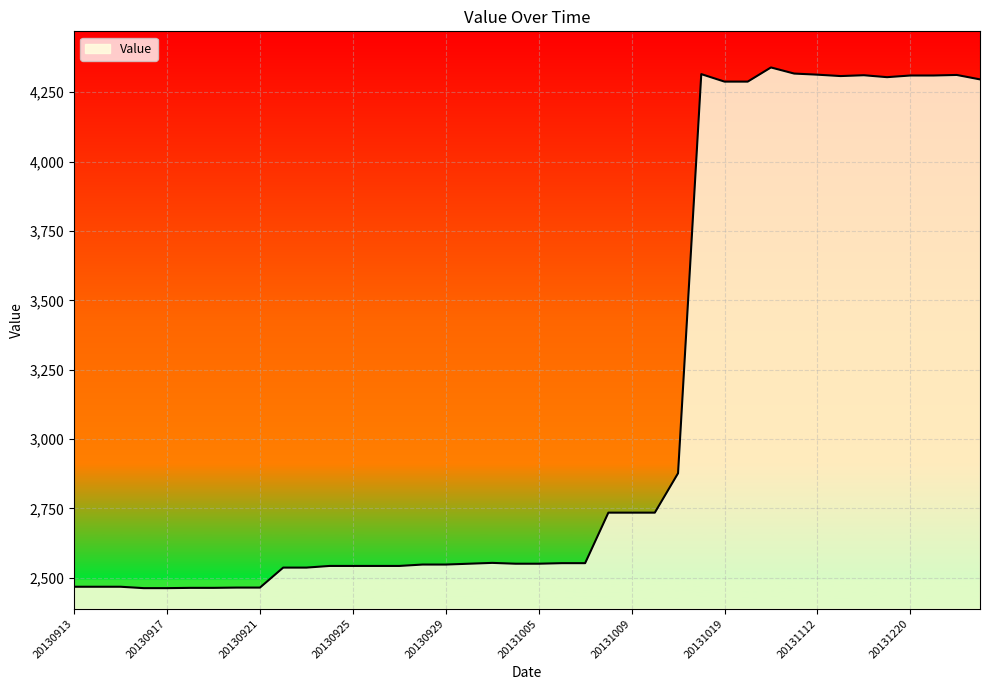

What is the difference between the maximum and minimum values?

1876